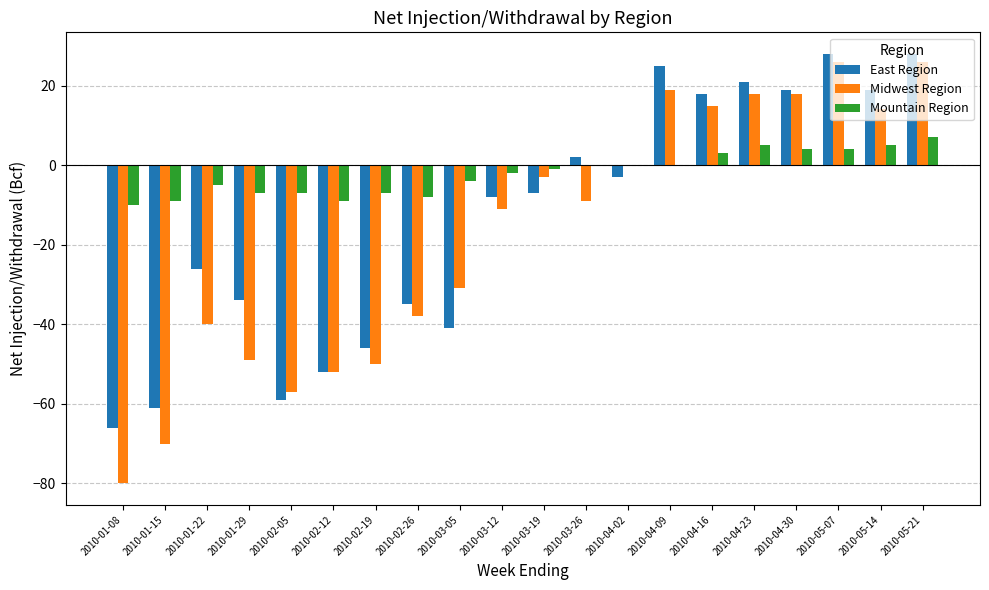

What is the sum of the East Region values at 2010-04-02 and 2010-01-08?

-69